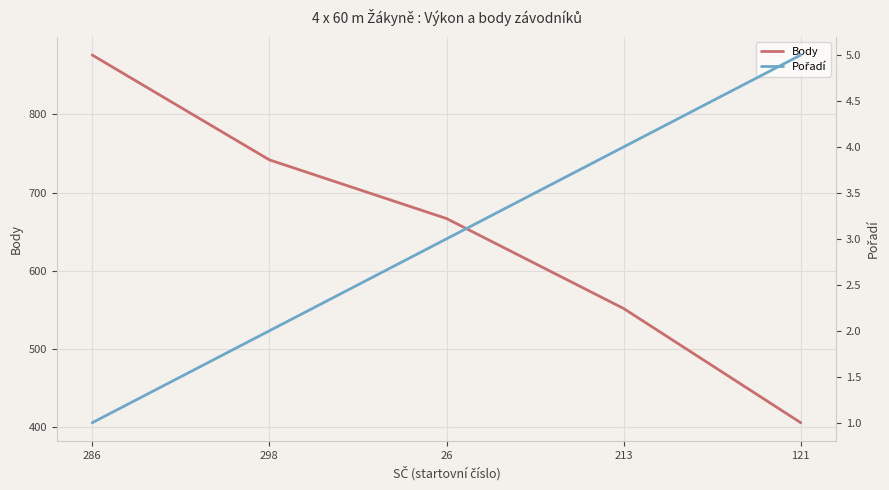

Reading left to right, what are all the values shown in this chart?

Body: 876	742	667	552	406
Pořadí: 1	2	3	4	5